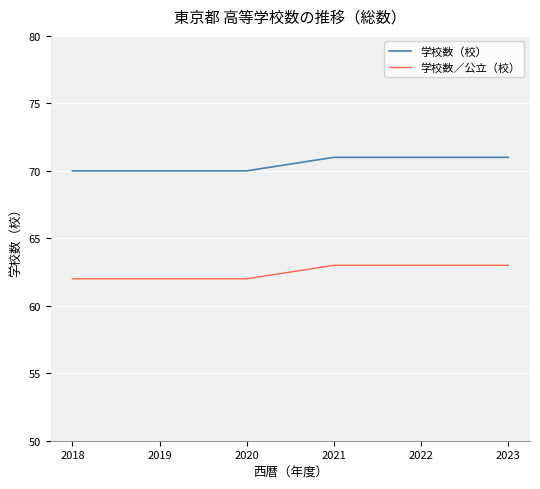

At 2023, list the series in order from largest to smallest.

学校数（校）, 学校数／公立（校）